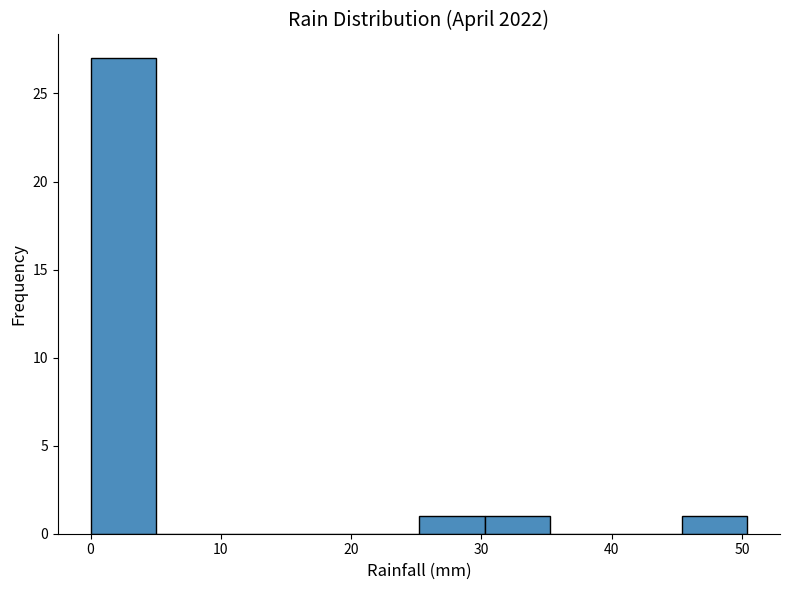

Reading left to right, list every bar in this chart as the range it spans on the x-axis followed by its height. Neither the bar edges nor the heights are printed on the chart, so give them approximately, as read against the axes.

0 to 5: 27
5 to 10: 0
10 to 15: 0
15 to 20: 0
20 to 25: 0
25 to 30: 1
30 to 35: 1
35 to 40: 0
40 to 45: 0
45 to 50: 1